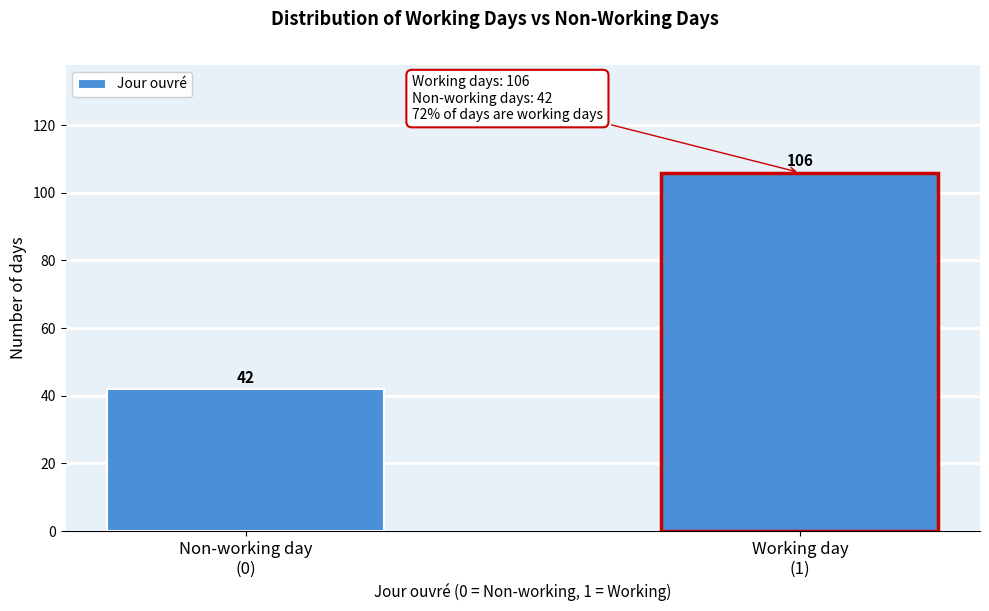

Reading left to right, list all the values displayed in this chart.

42	106